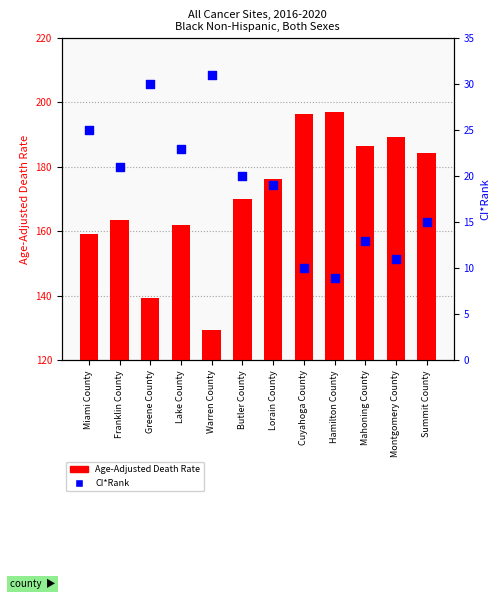

Is the value of Age-Adjusted Death Rate at Montgomery County greater than the value of CI*Rank at Lake County?

Yes